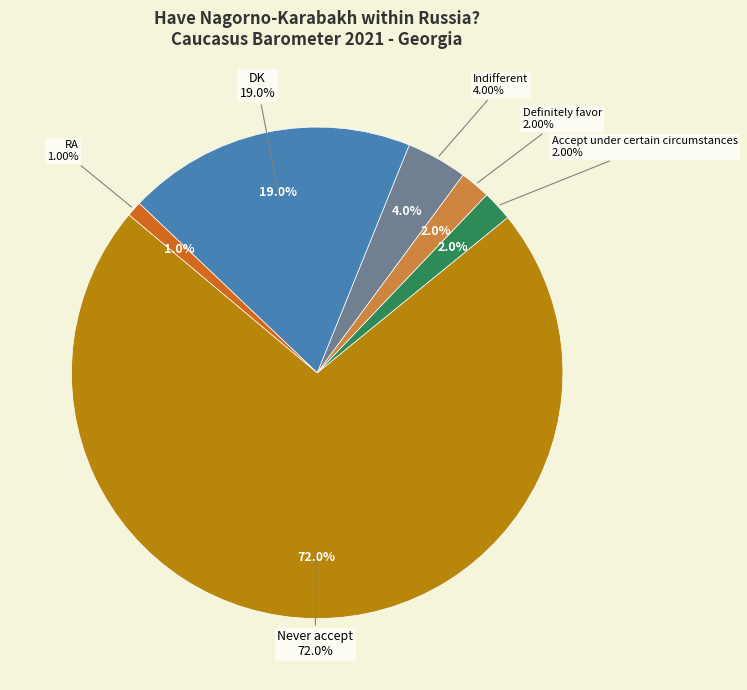

To the nearest percent, what is the average slice percentage?

17%